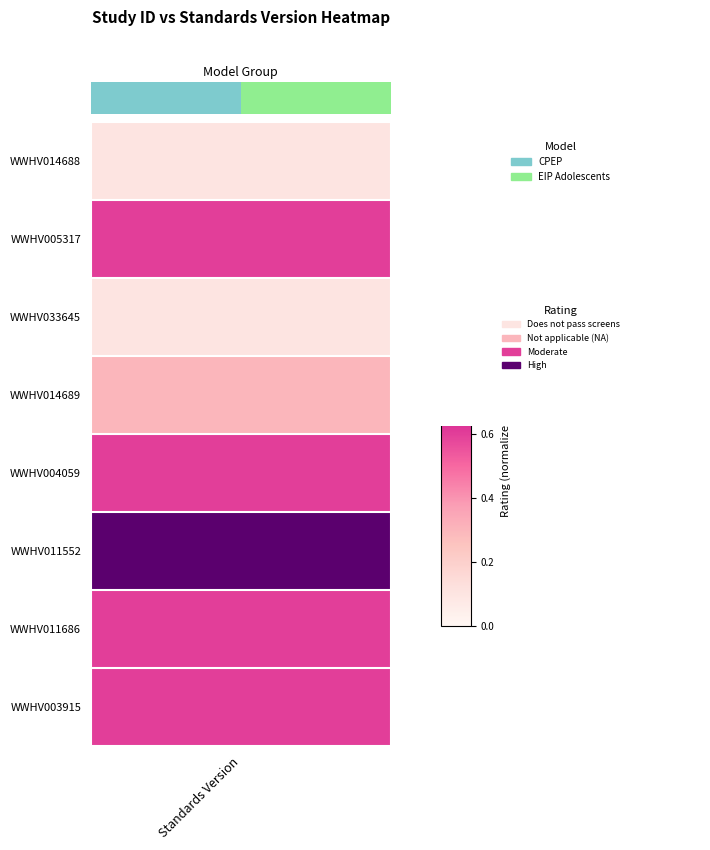

What is the difference between the values at 2 and 4?

1